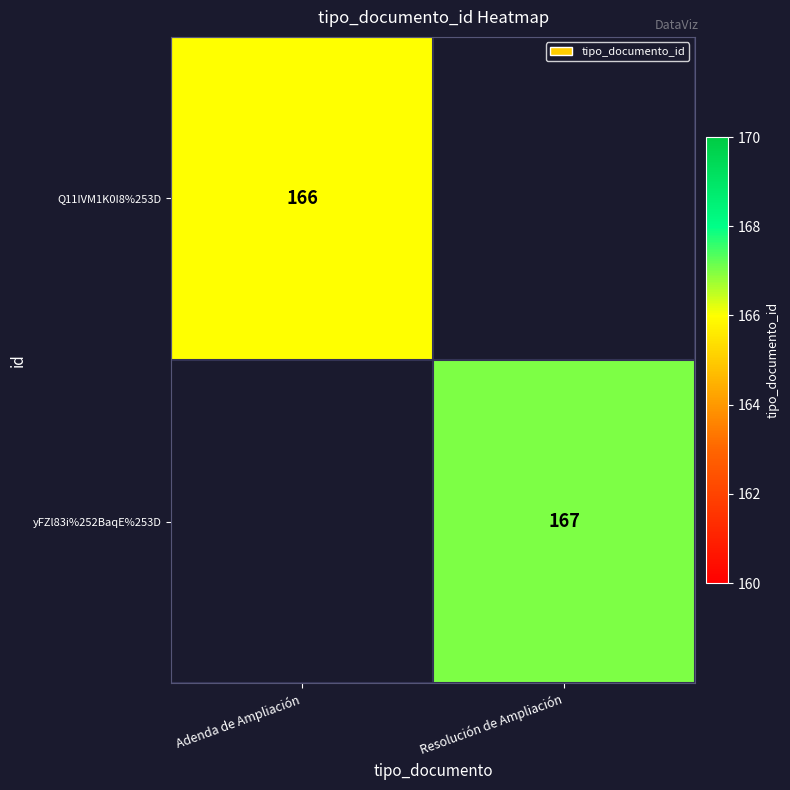

True or false: Q11IVM1K0I8%253D has a value of 166 at Adenda de Ampliación.

True